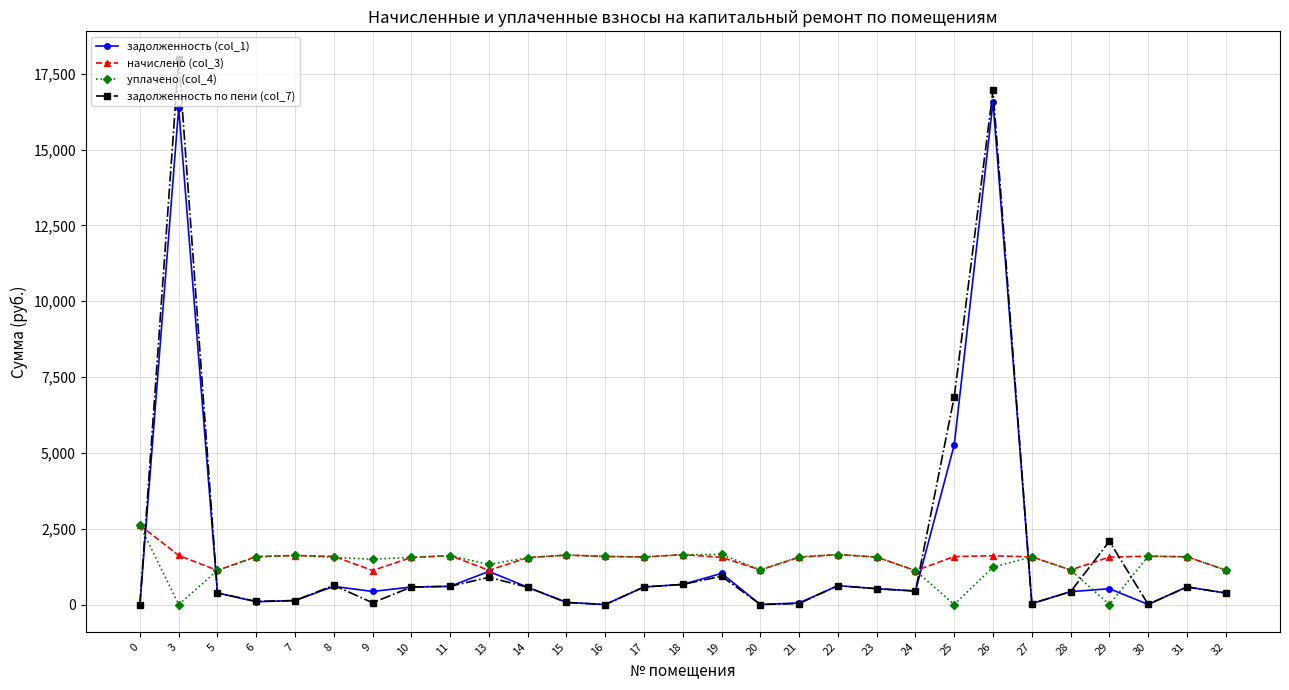

What is the value of the задолженность по пени (col_7) point at the 5th from the left?

129.5